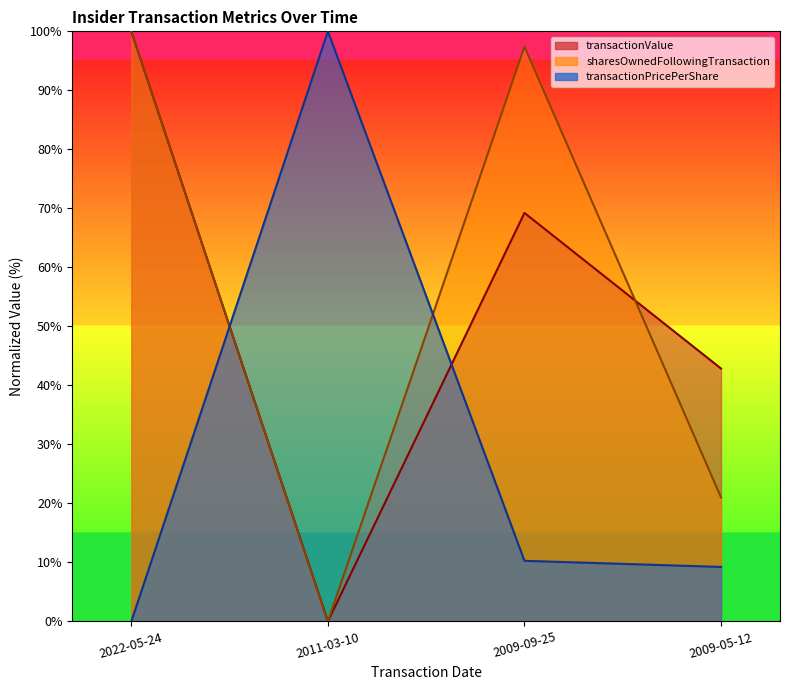

How many values in transactionValue are above zero?

3